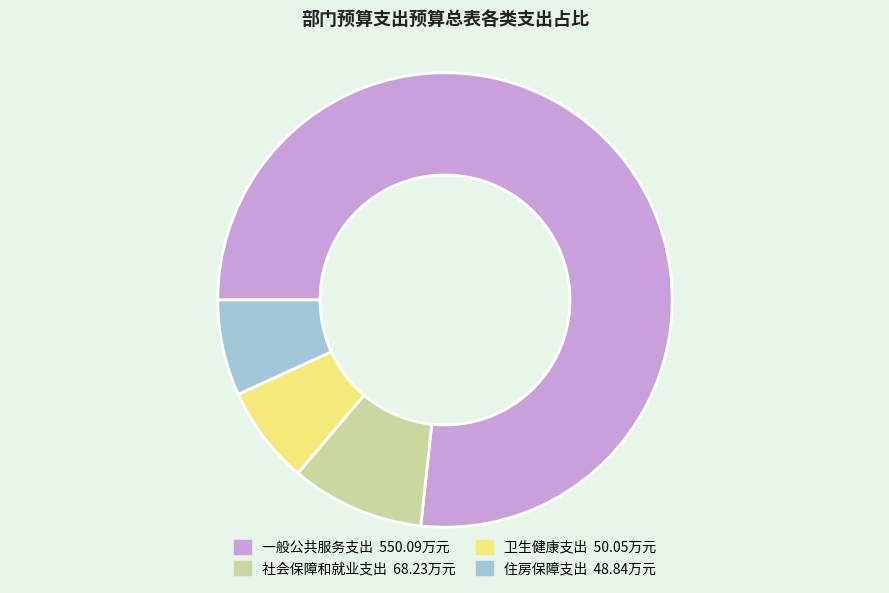

Between 社会保障和就业支出 and 一般公共服务支出, which is larger?

一般公共服务支出